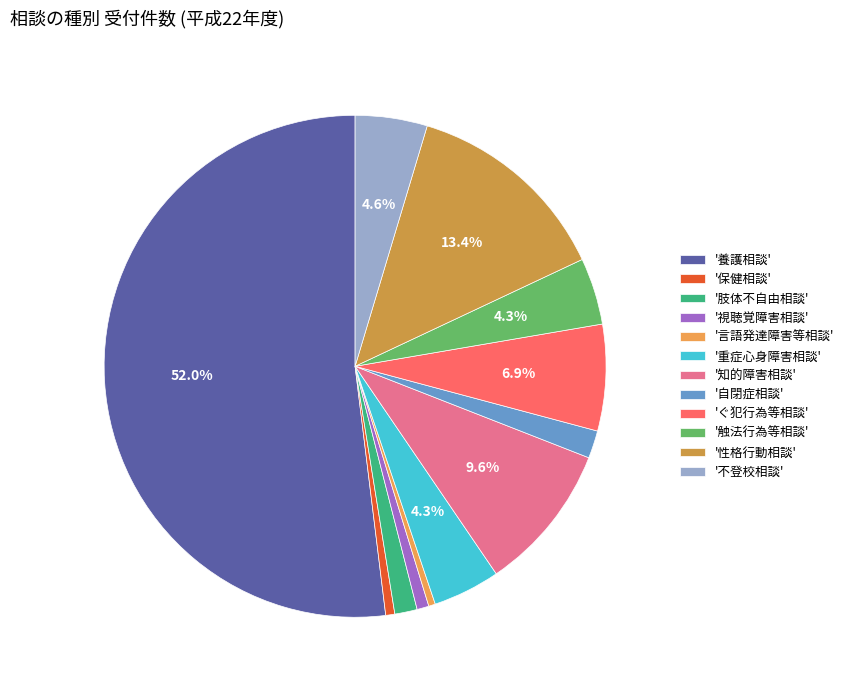

Rank the categories by value from highest to lowest.

養護相談, 性格行動相談, 知的障害相談, ぐ犯行為等相談, 不登校相談, 重症心身障害相談, 触法行為等相談, 自閉症相談, 肢体不自由相談, 視聴覚障害相談, 保健相談, 言語発達障害等相談